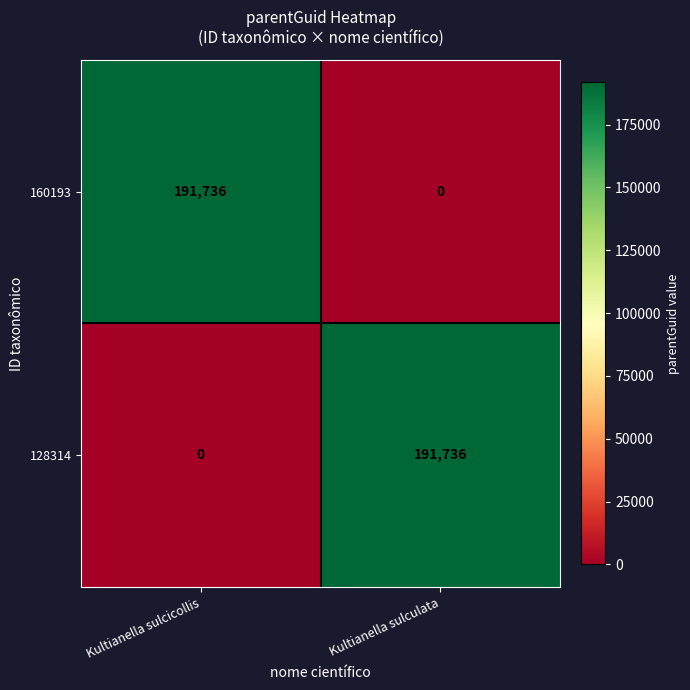

Read the 160193 value at Kultianella sulcicollis.

191736